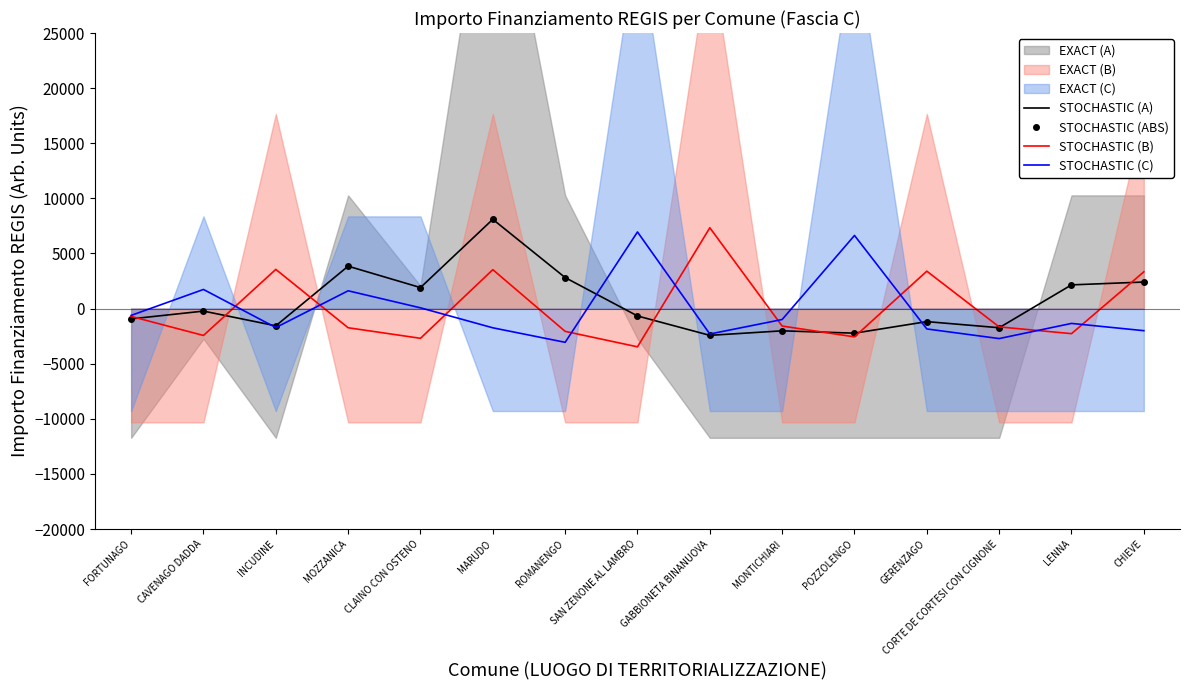

What position from the left is LENNA?

14